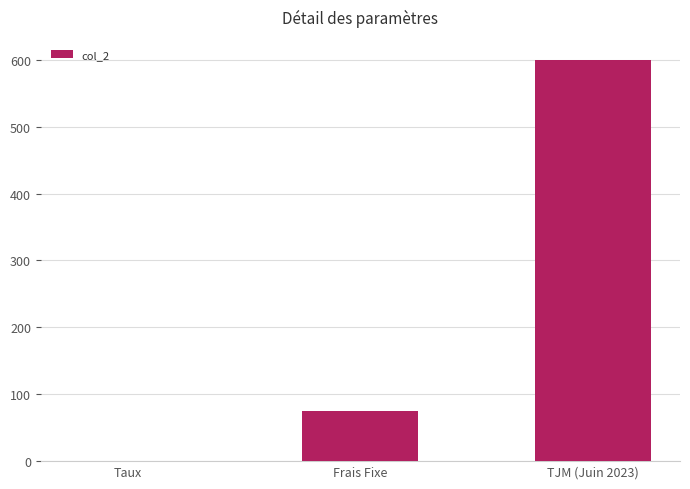

How many distinct data groups are displayed?

1